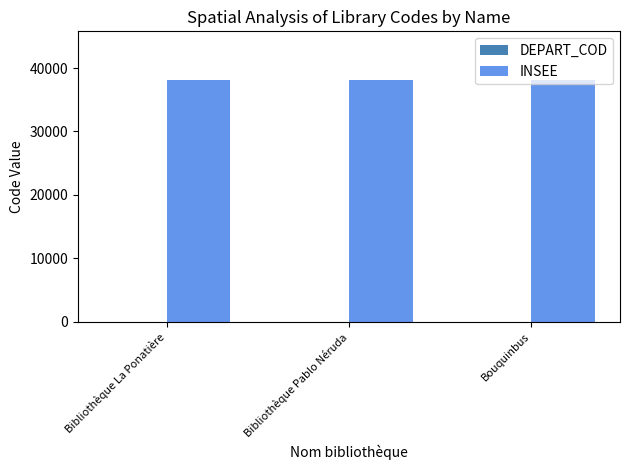

Is it true that INSEE equals 68225 at Bouquinbus?

False